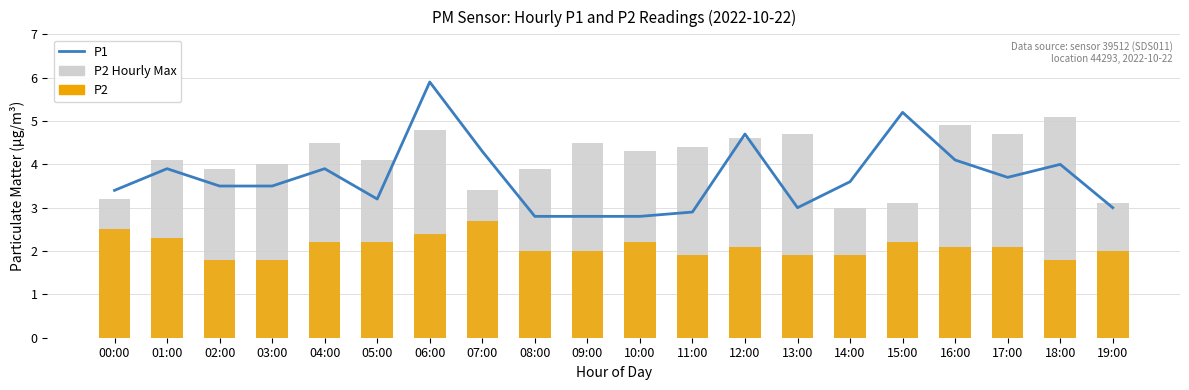

The value of P2 at 07:00 is 0.9. True or false?

False